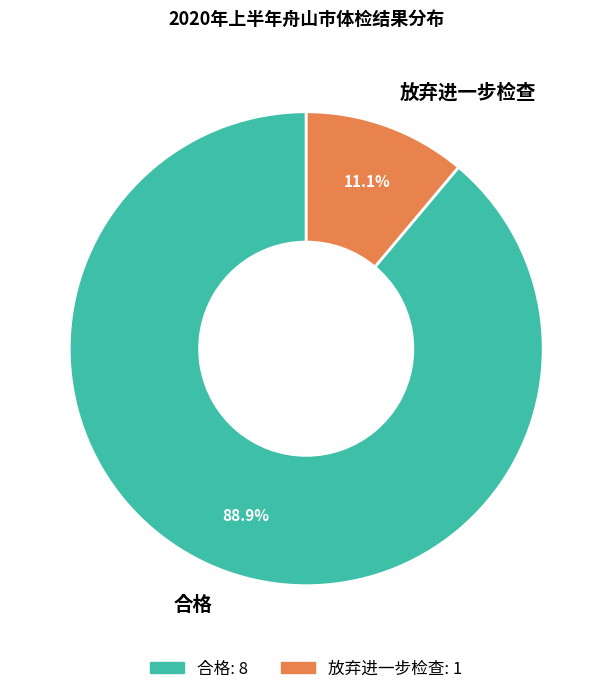

To the nearest percent, what is the combined percentage of 合格 and 放弃进一步检查?

100%